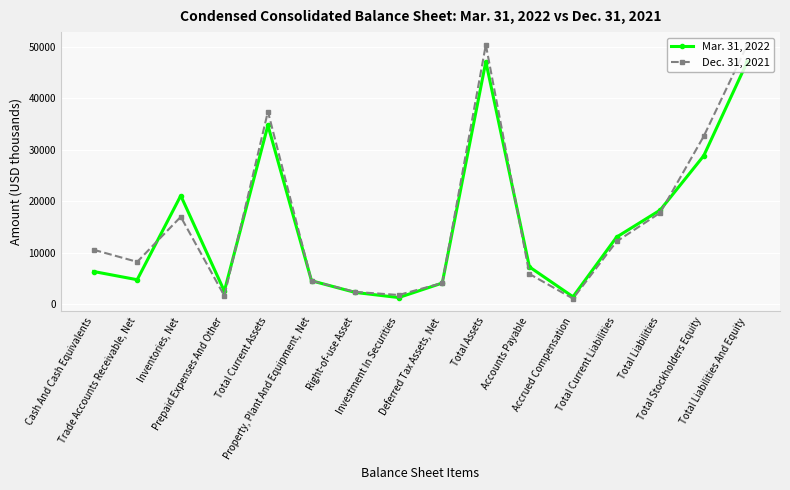

Which series has the widest spread of values?

Dec. 31, 2021